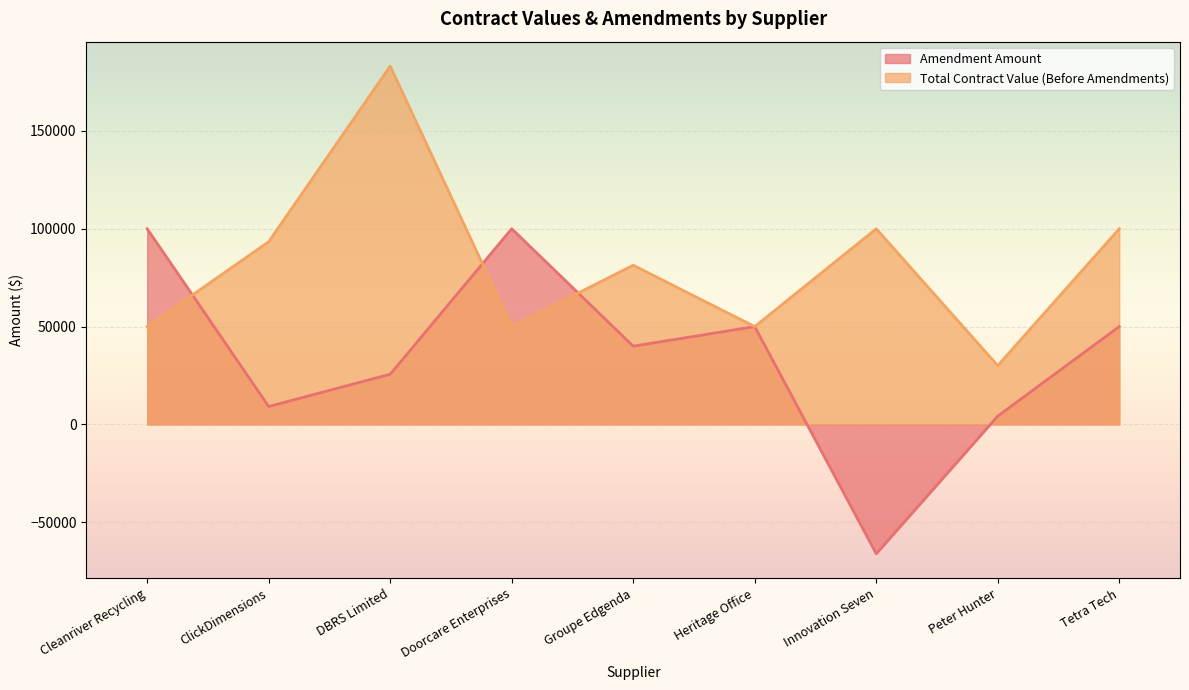

The value of Total Contract Value (Before Amendments) at Innovation Seven is 100000.0. True or false?

True